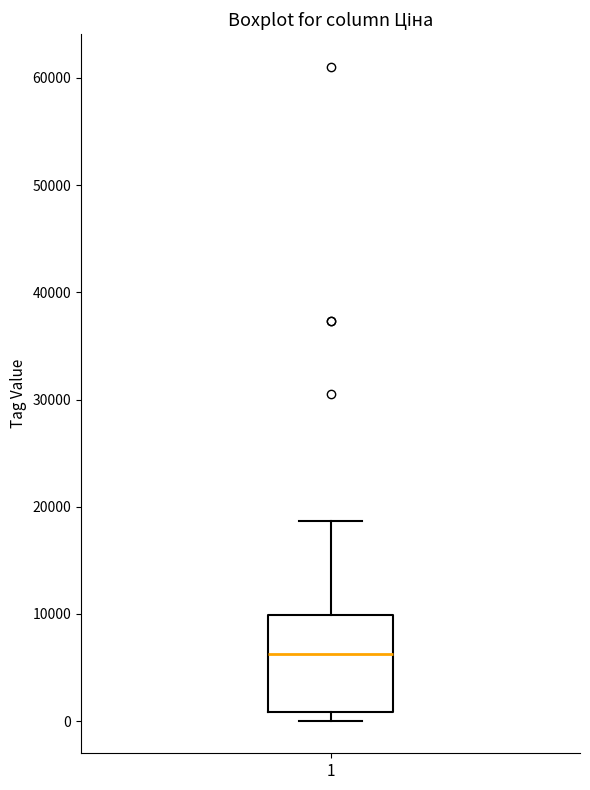

Transcribe this box plot: give where the median line is, the range the box spans, and where the two whiskers end, as read against the y-axis. The values are not printed on the chart, so give them approximately, as read against the axis.

median 6000, box 1000 to 10000, whiskers 0 to 19000